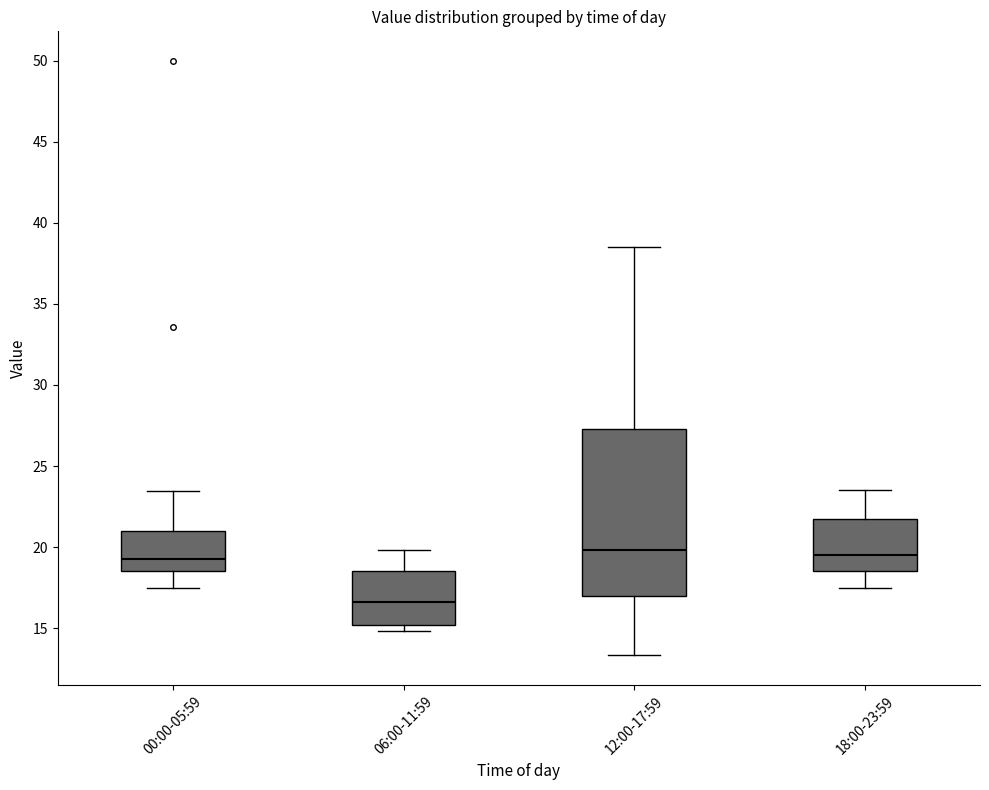

Where does the median line of the box for 18:00-23:59 sit on the y-axis? The values are not printed on the chart, so give them approximately, as read against the axis.

19.5